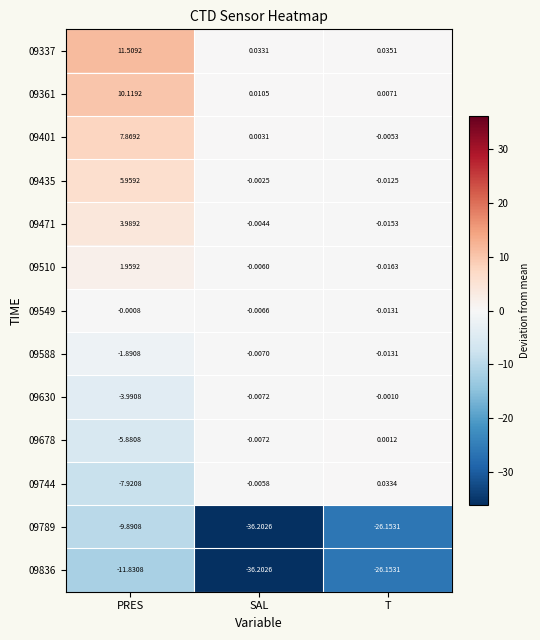

Where does the 09510 series first go above 0?

PRES